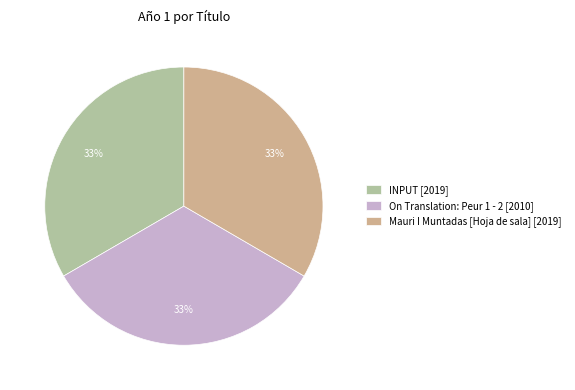

Is the sum of On Translation: Peur 1 - 2 [2010] and INPUT [2019] greater than half?

Yes